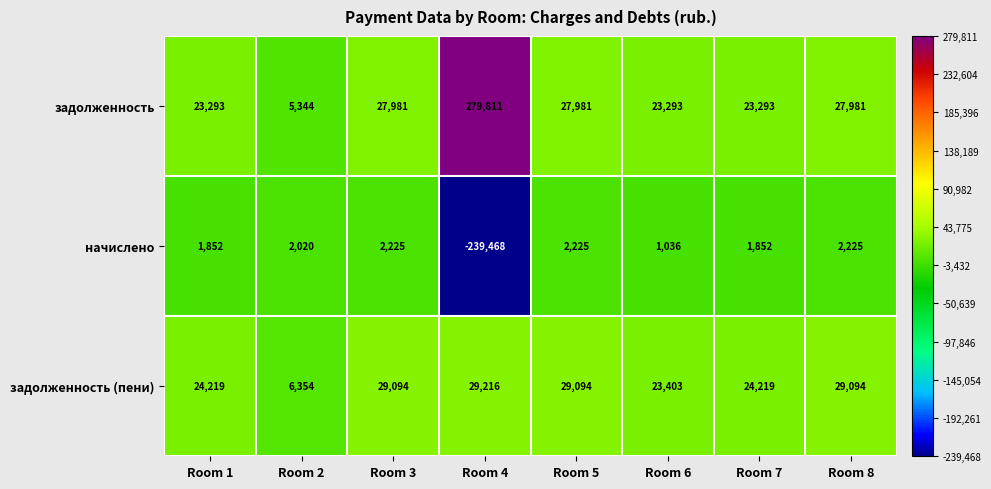

What is the approximate value of задолженность at Room 8, to the nearest 100?

28000